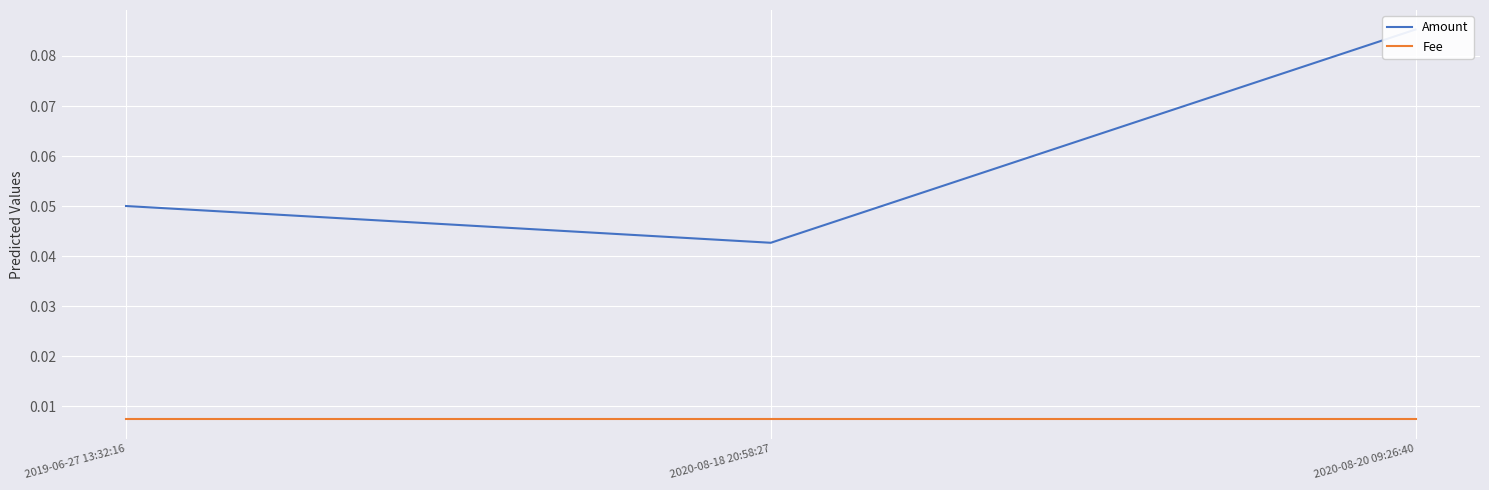

Reading left to right, extract all data points from this chart.

Amount: 0.1	0.0	0.1
Fee: 0.0	0.0	0.0